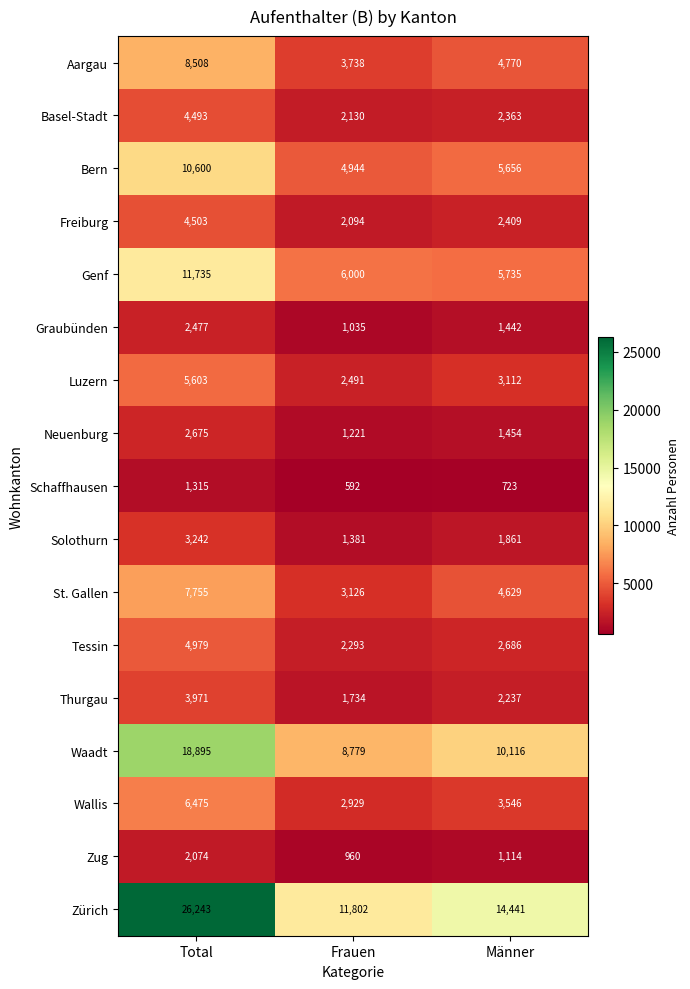

What is the spread (max minus min) of values at Total?

24928